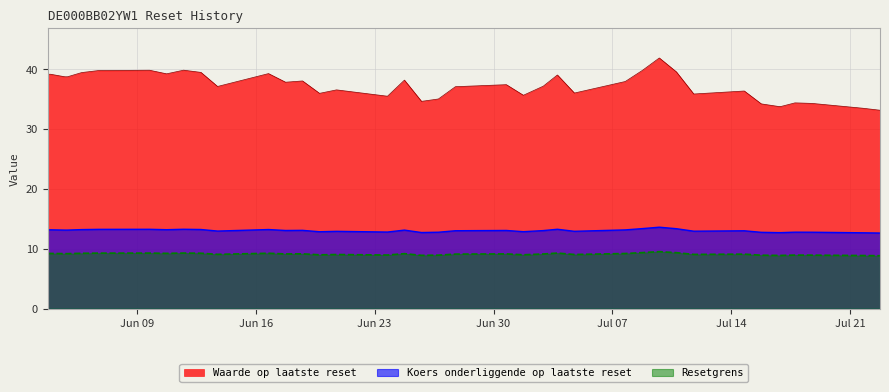

True or false: waarde has a value of 10.8 at 8.

False